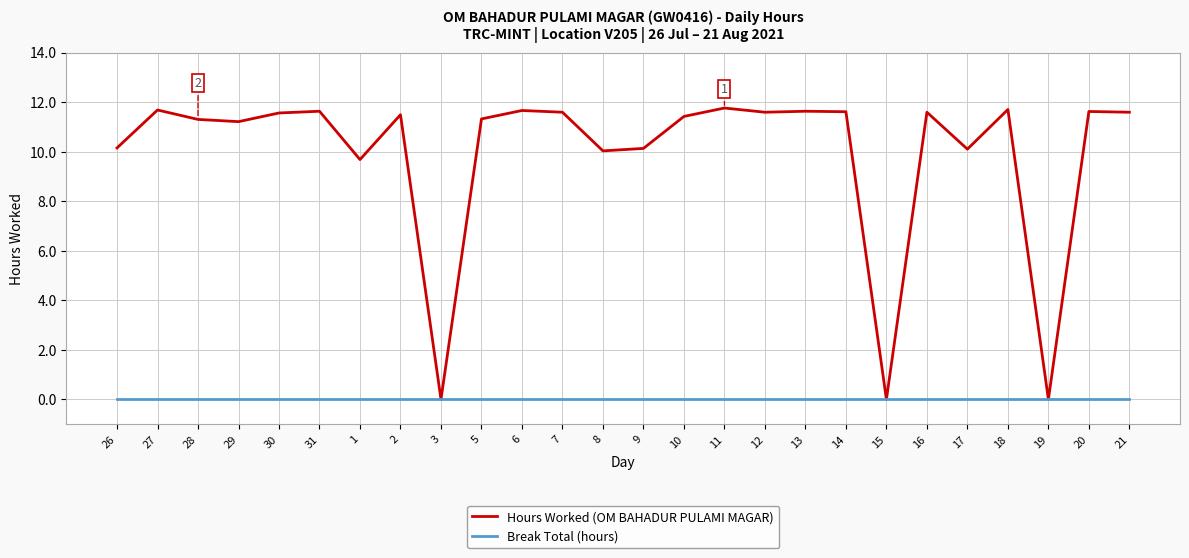

What are all the series names shown in the legend?

Hours Worked (OM BAHADUR PULAMI MAGAR), Break Total (hours)